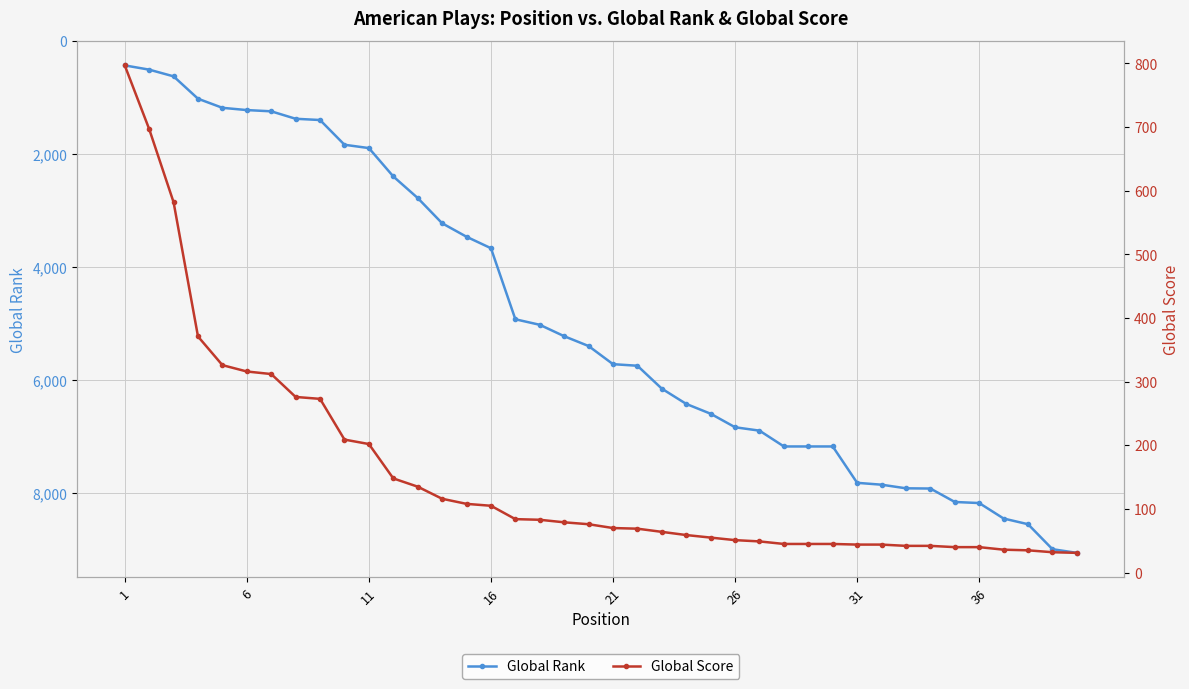

What is the difference between the second highest and minimum values in the Global Score series?

666